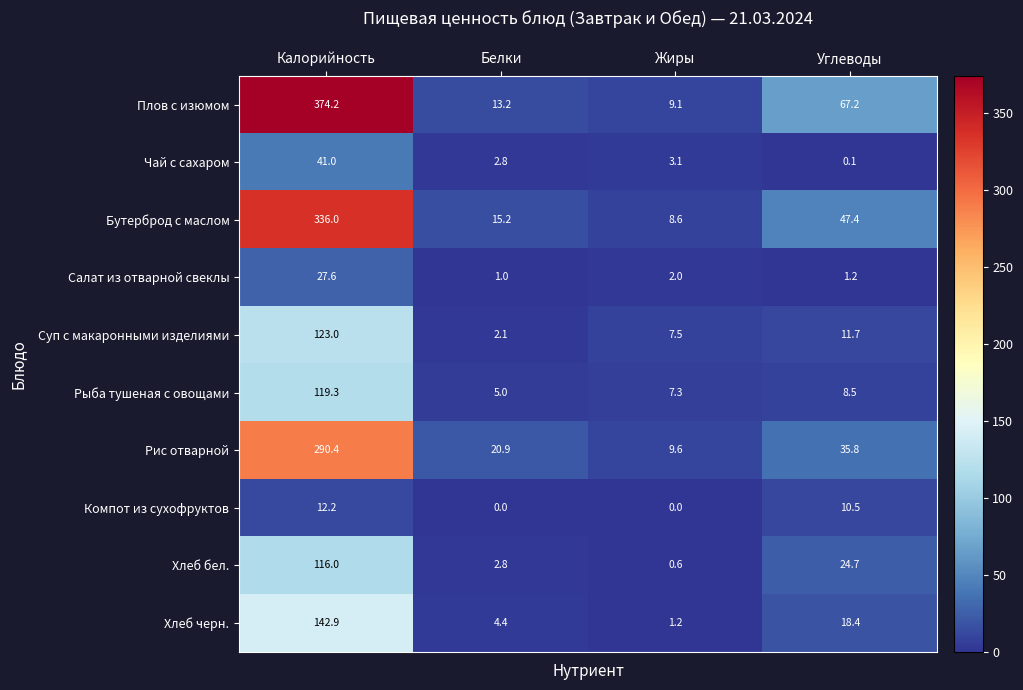

Which series has the largest total across all categories?

Плов с изюмом